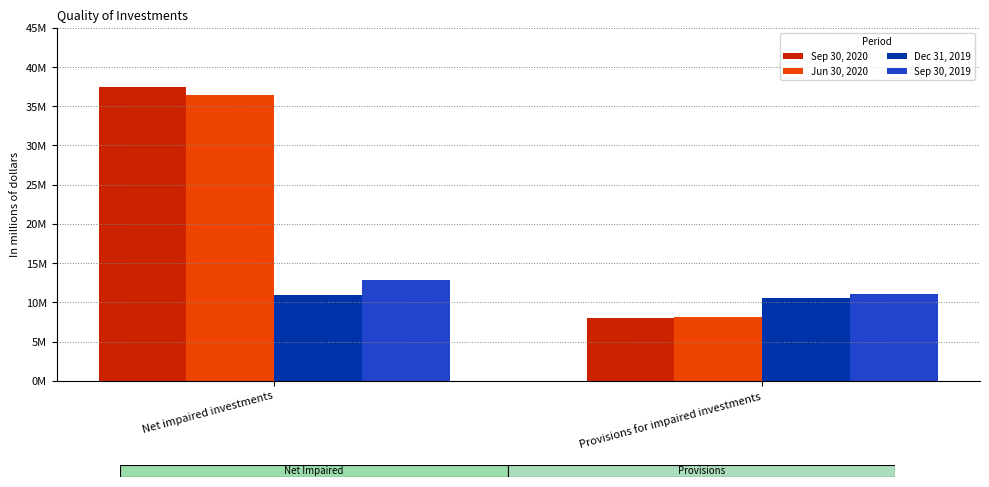

At how many categories does at least one series exceed 33651241?

1